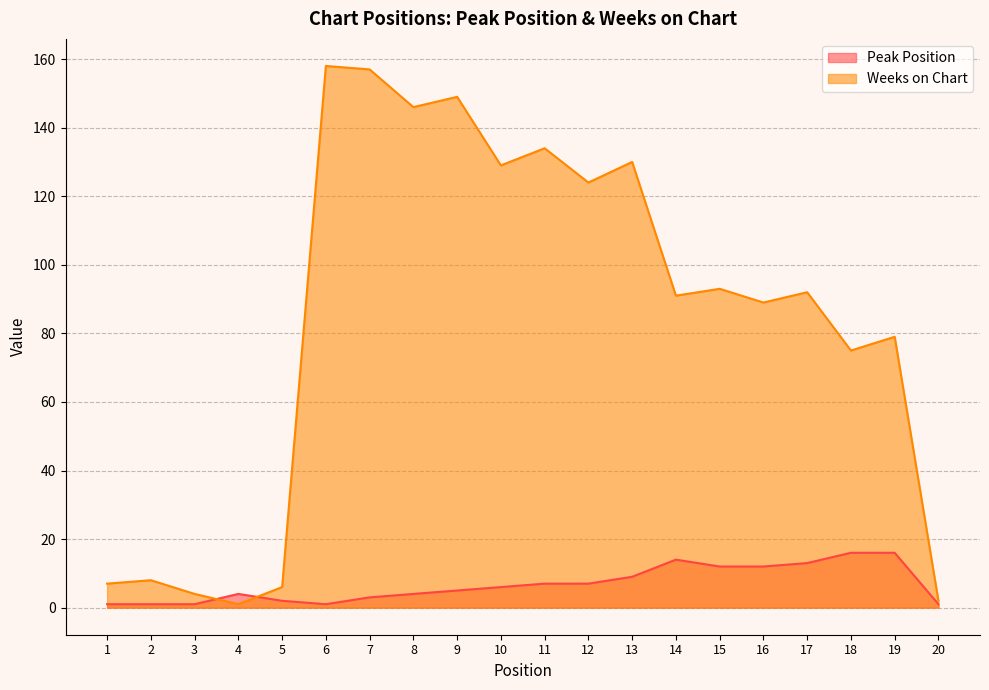

How many data points in Peak Position are above 6?

9